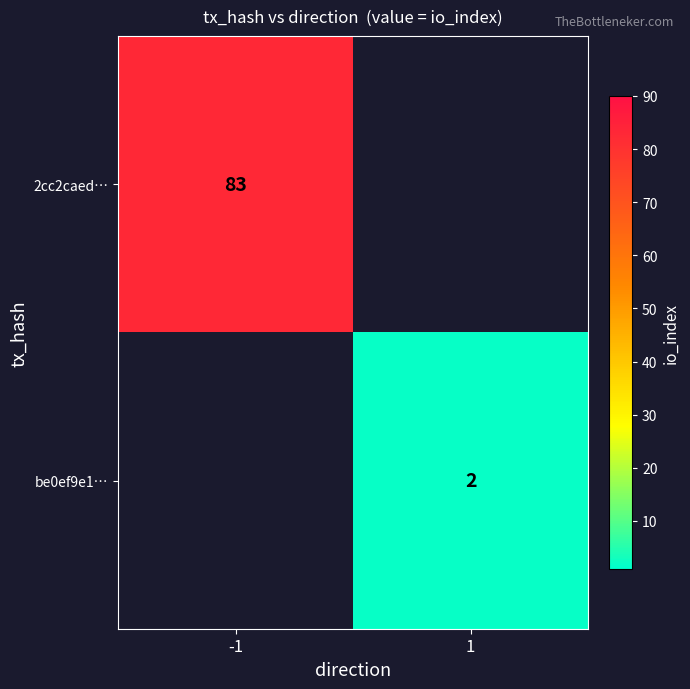

The value of be0ef9e1… at 1 is 1.2. True or false?

False